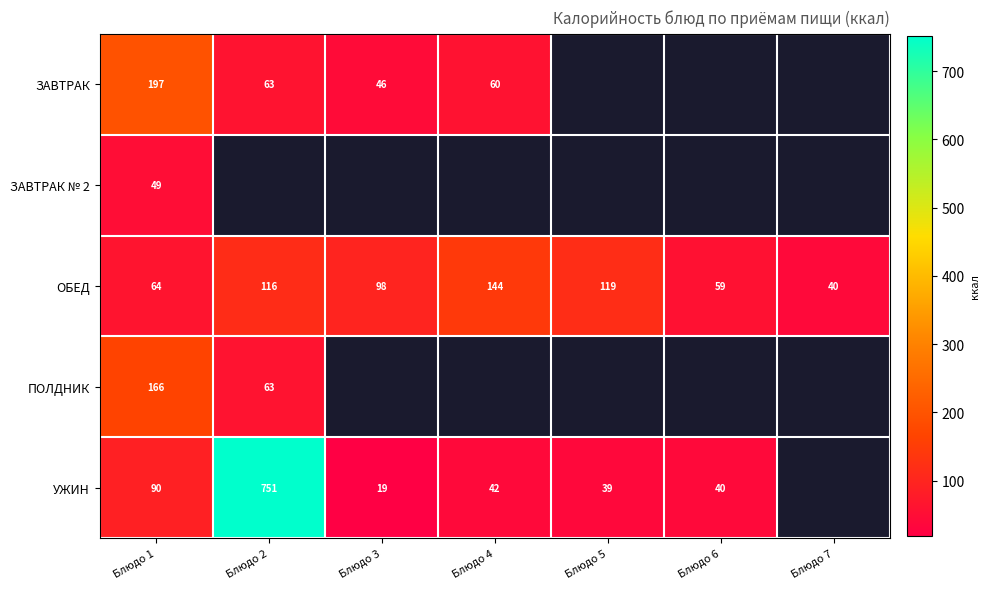

At which label is ЗАВТРАК closest to 121?

Блюдо 2